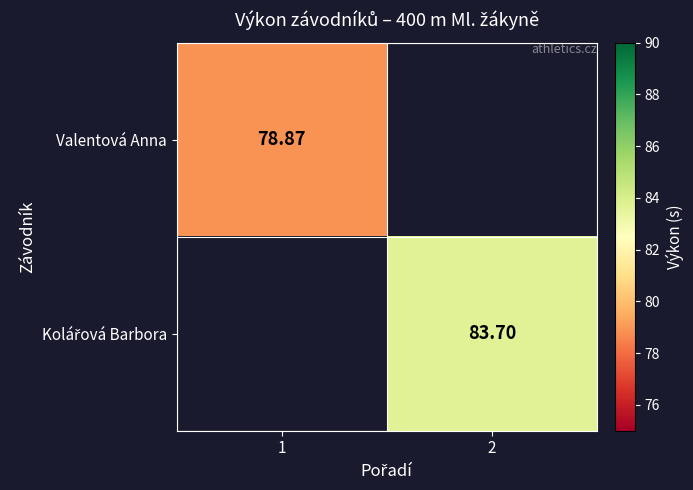

What is the minimum value shown in the chart?

78.9